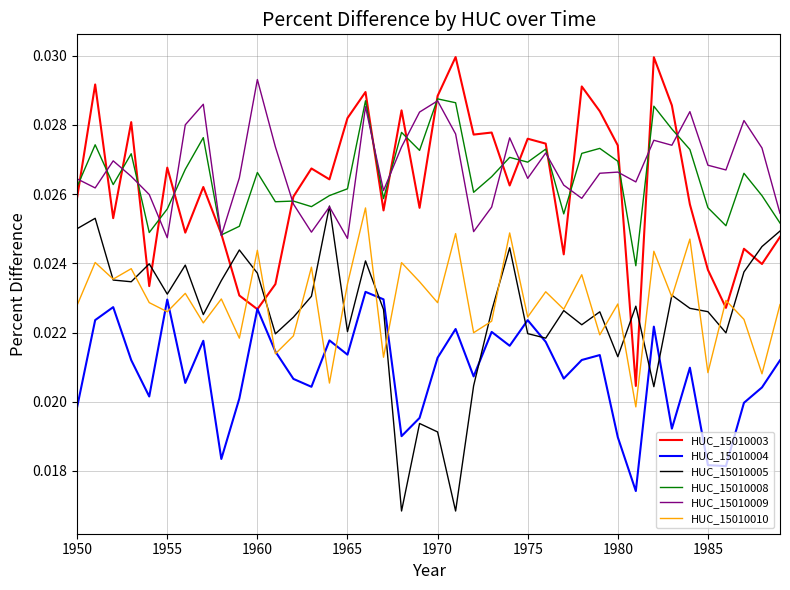

True or false: HUC_15010010 and HUC_15010009 cross at least once.

False